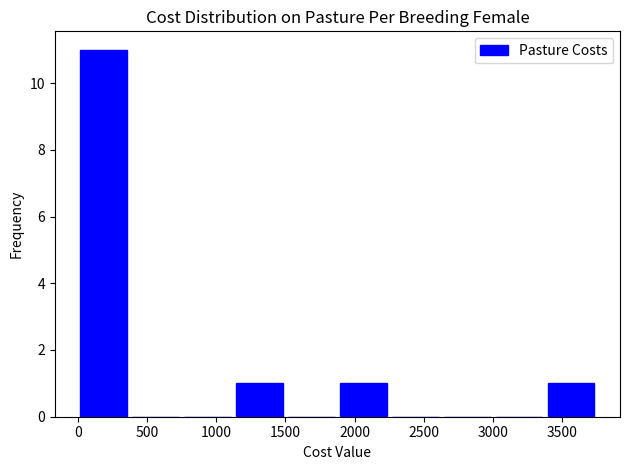

Reading left to right, transcribe this chart: for each bar, give the range it covers on the x-axis and its height. Neither the bar edges nor the heights are printed on the chart, so give them approximately, as read against the axes.

0 to 400: 11
400 to 750: 0
750 to 1150: 0
1150 to 1500: 1
1500 to 1900: 0
1900 to 2250: 1
2250 to 2650: 0
2650 to 3000: 0
3000 to 3400: 0
3400 to 3750: 1